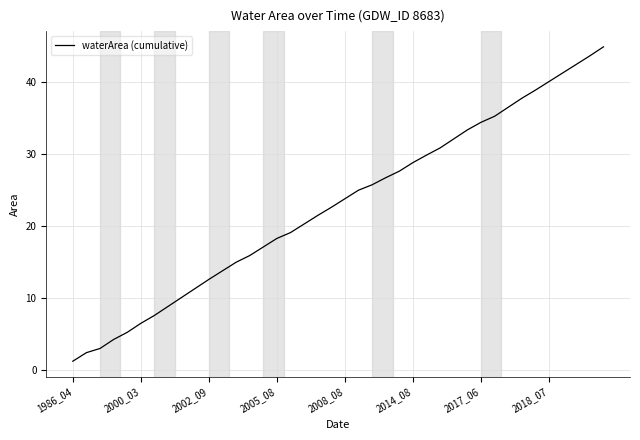

What is the greatest value displayed?

44.9